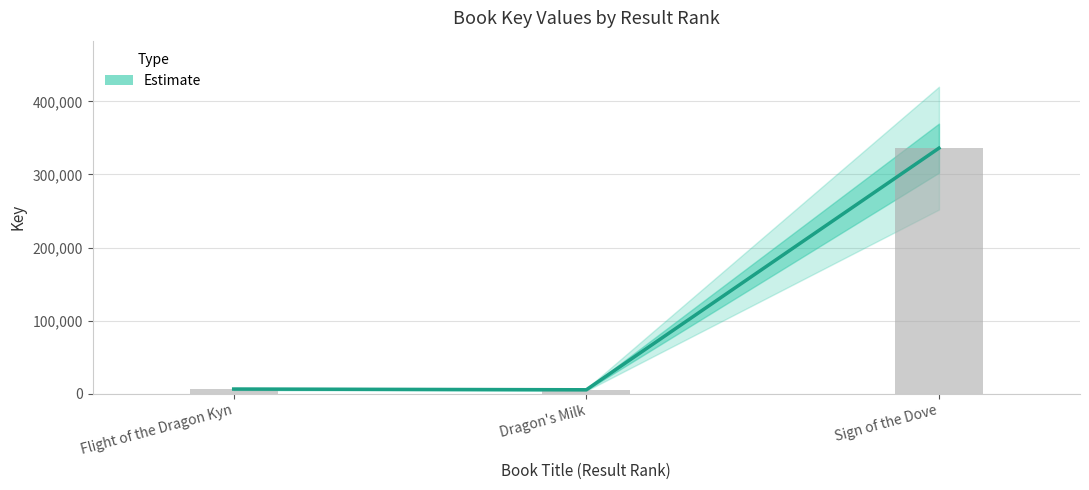

Is it true that the value at Flight of the Dragon Kyn is 9800?

False